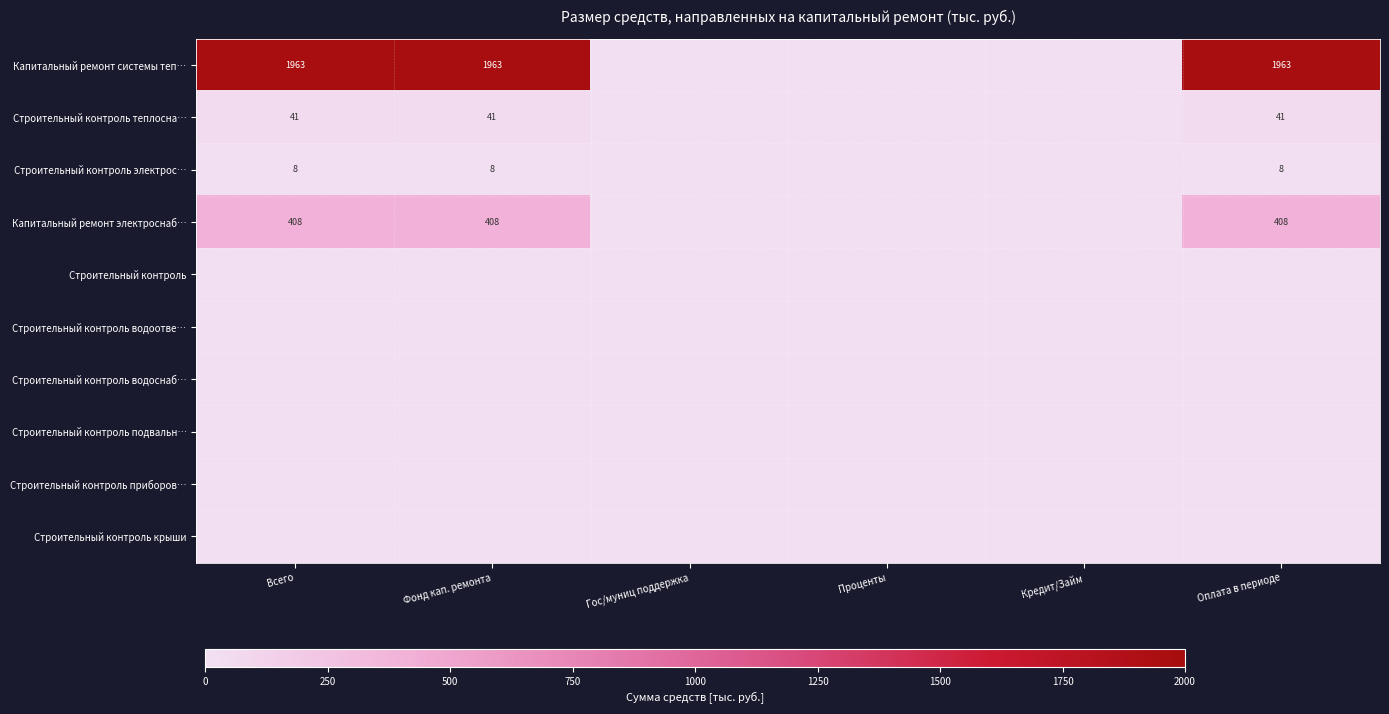

The value of Капитальный ремонт системы теп… at Всего is 805. True or false?

False